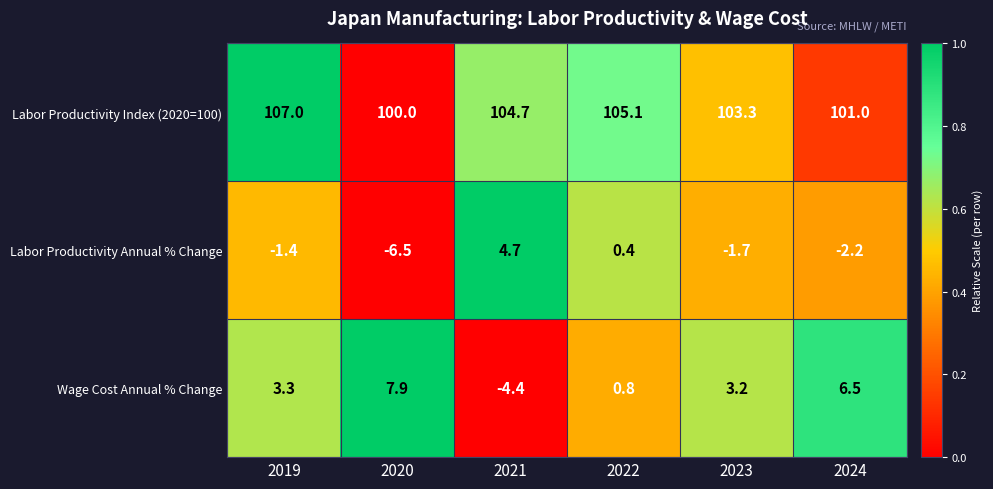

The value of Labor Productivity Index (2020=100) at 2023 is 103.3. True or false?

True